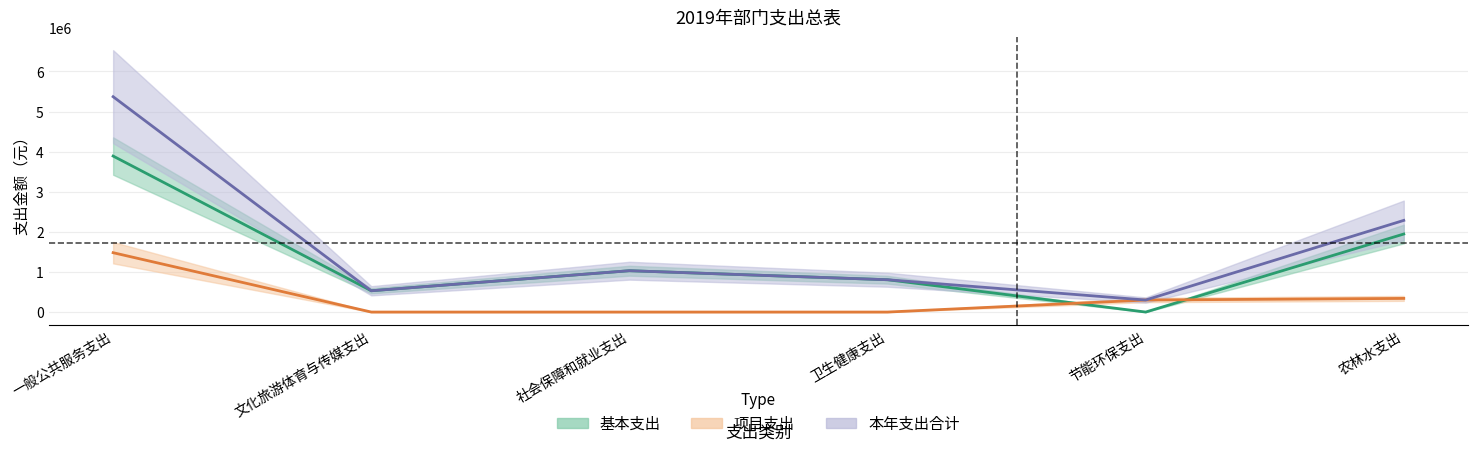

Which series has the largest range (max minus min)?

本年支出合计